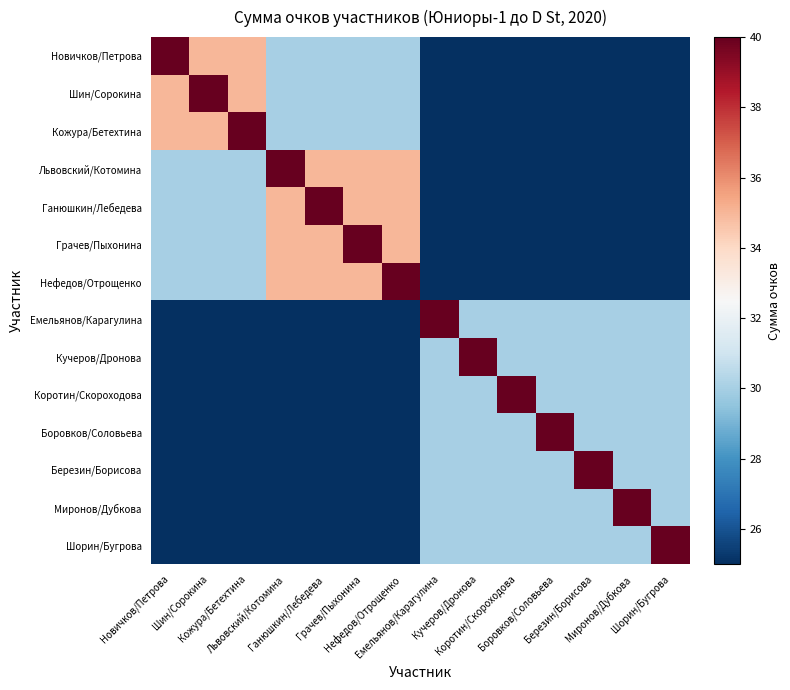

Which category has the lowest value across all series?

Емельянов/Карагулина